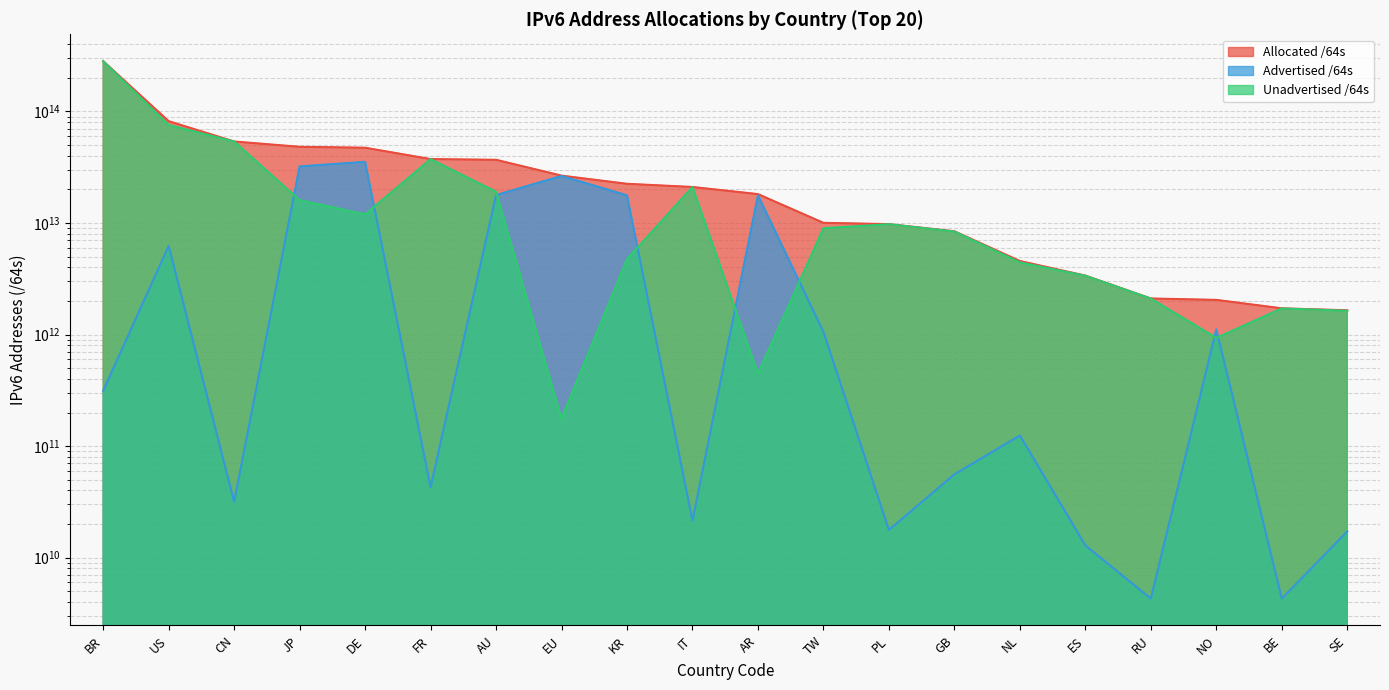

Which series has the largest range (max minus min)?

Unadvertised /64s